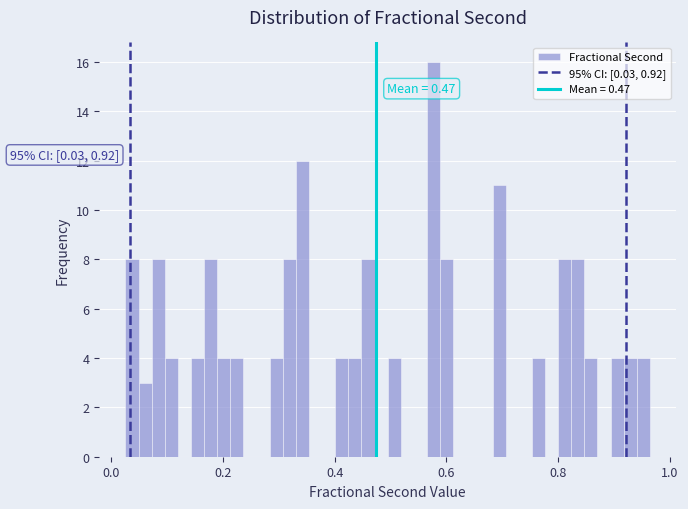

Around what value on the x-axis is the tallest bar? Give the approximate position of its centre, as read against the axis.

0.58